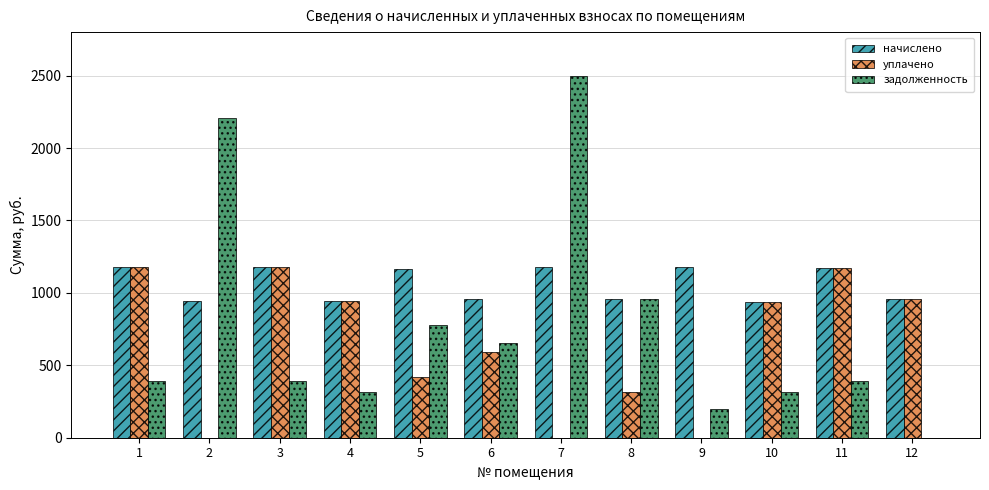

Is the value of начислено at 7 greater than the value of уплачено at 5?

Yes